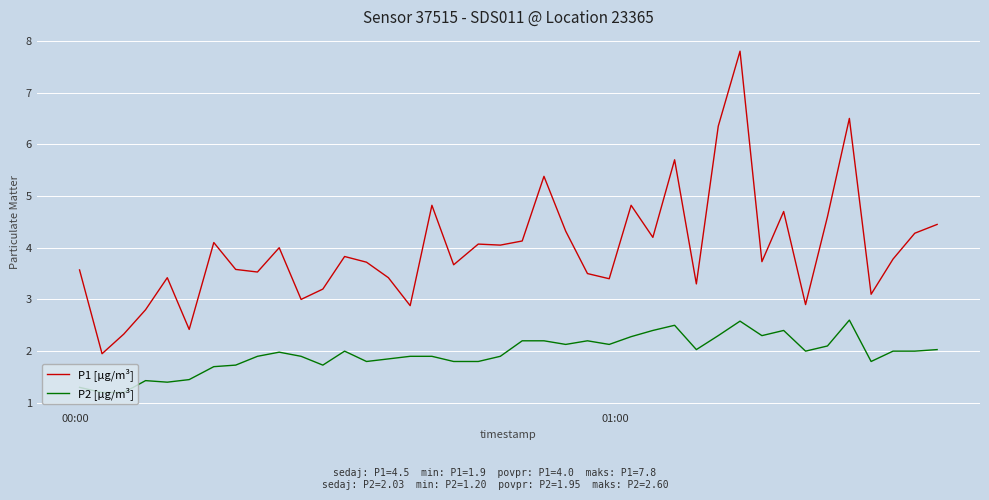

True or false: P1 [µg/m³] and P2 [µg/m³] cross at least once.

False